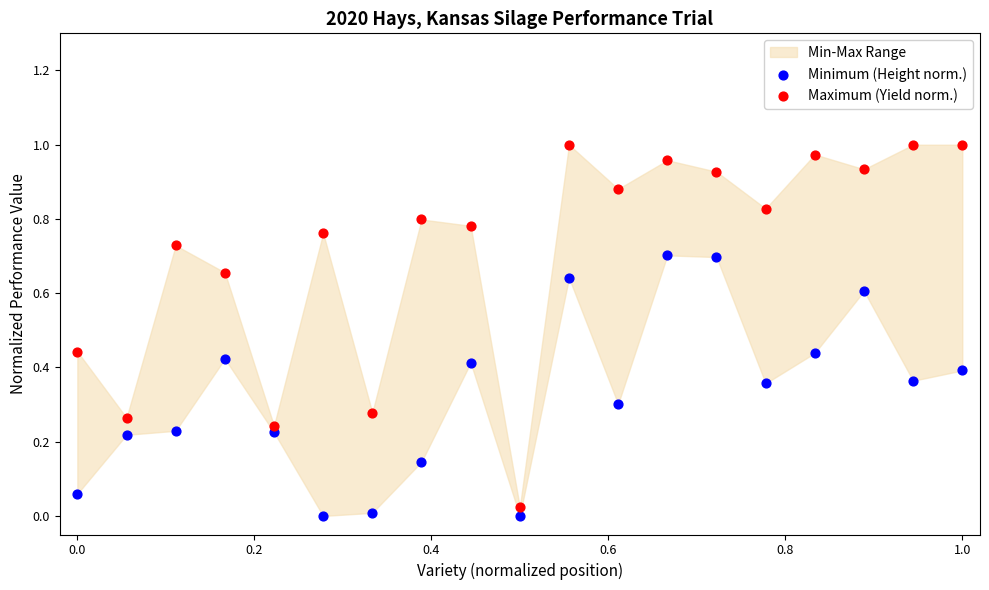

Which series reaches the maximum Y coordinate?

Maximum (Yield norm.)